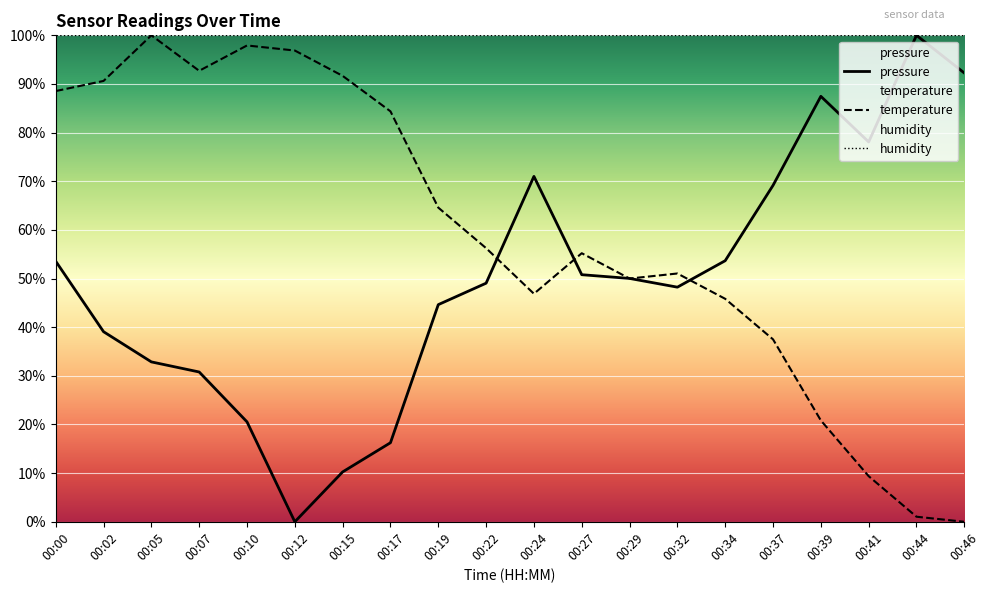

After their last crossing, which series has the higher values: temperature or pressure?

pressure